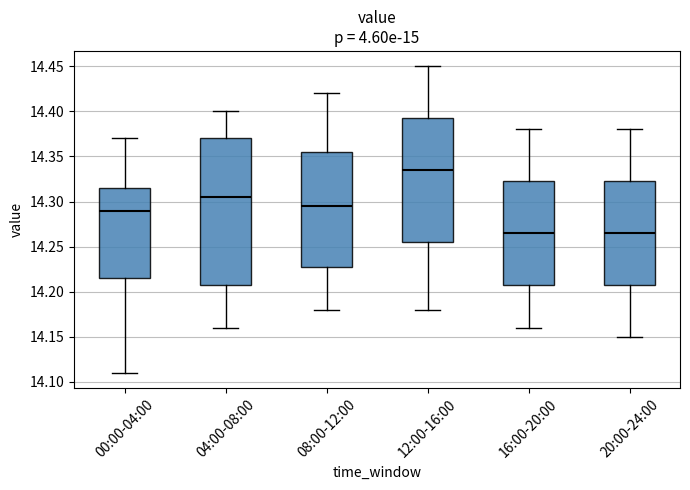

Which box has the highest median line?

12:00-16:00